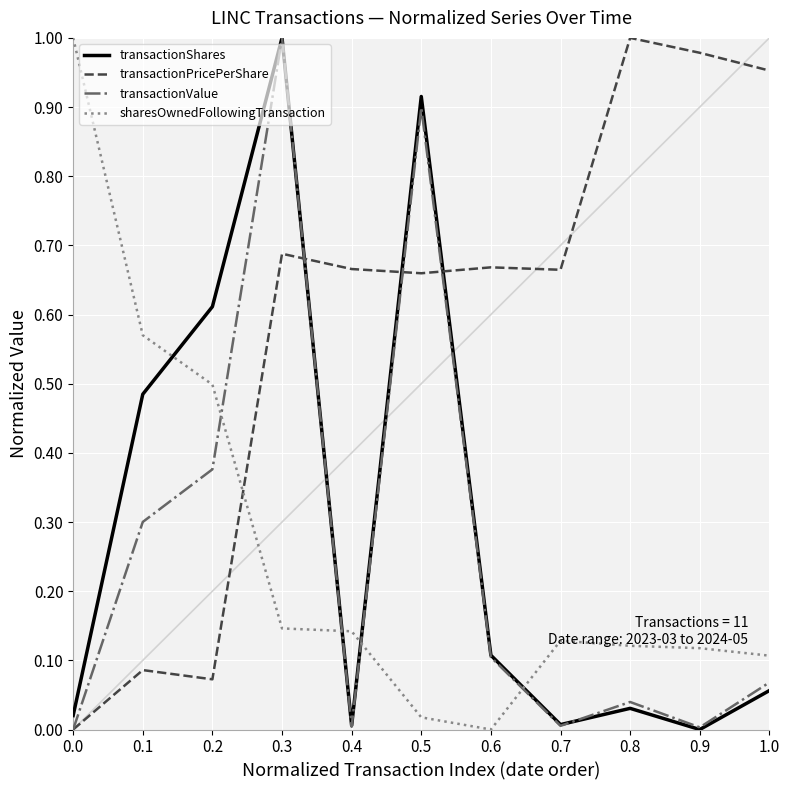

The value of transactionPricePerShare at 0.5 is 0.4. True or false?

False